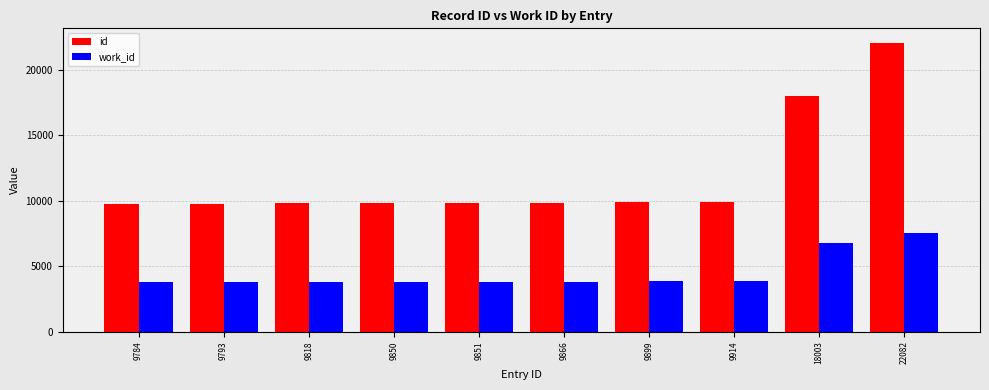

Rank the series at 9866 from lowest to highest value.

work_id, id